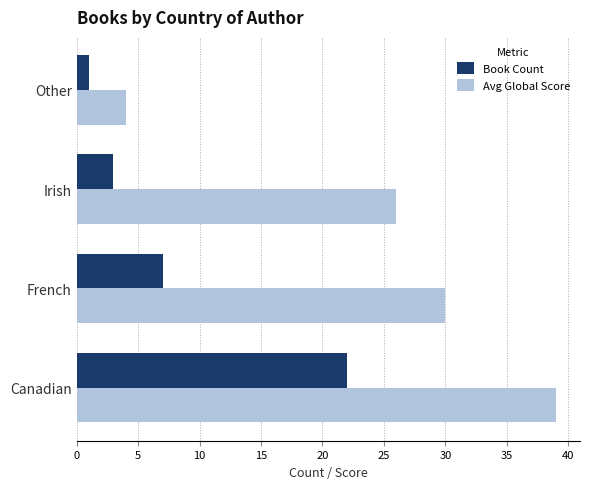

Which category has the highest value across all series?

Canadian